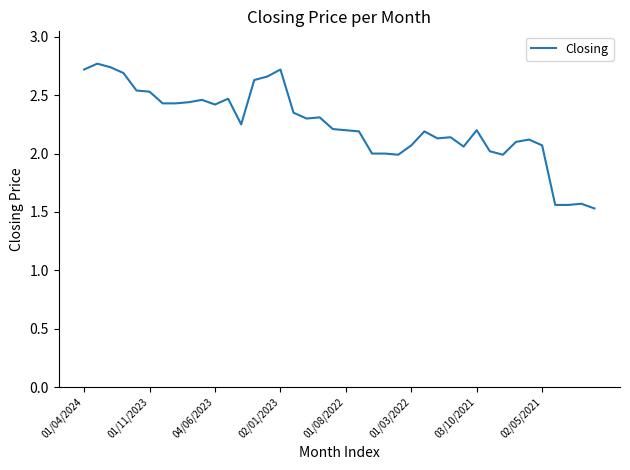

What is the maximum value shown in the chart?

2.8